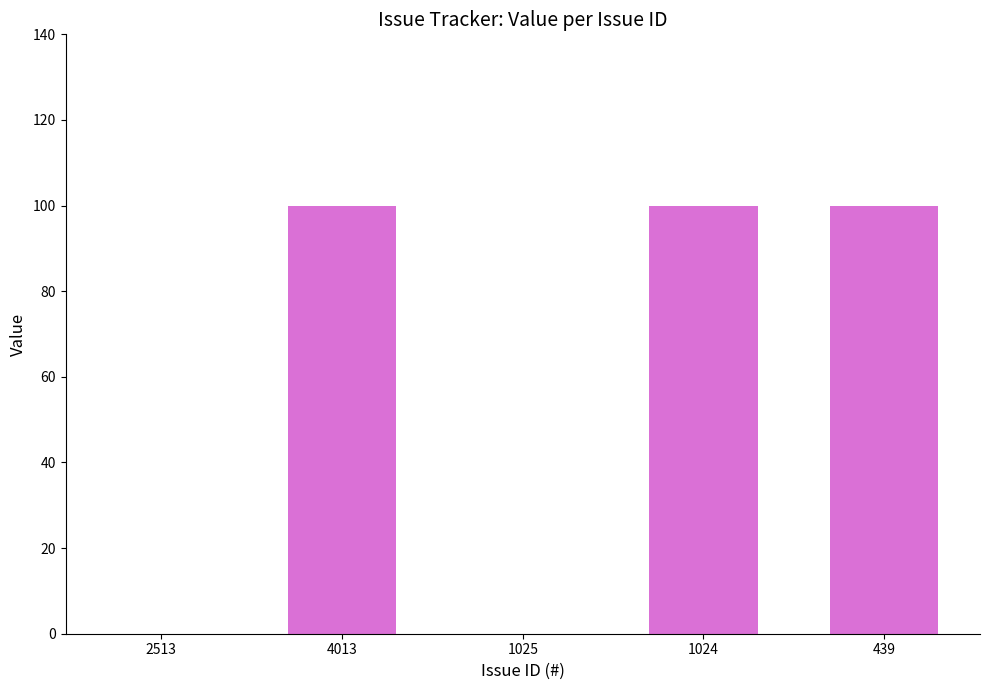

What is the greatest value displayed?

100